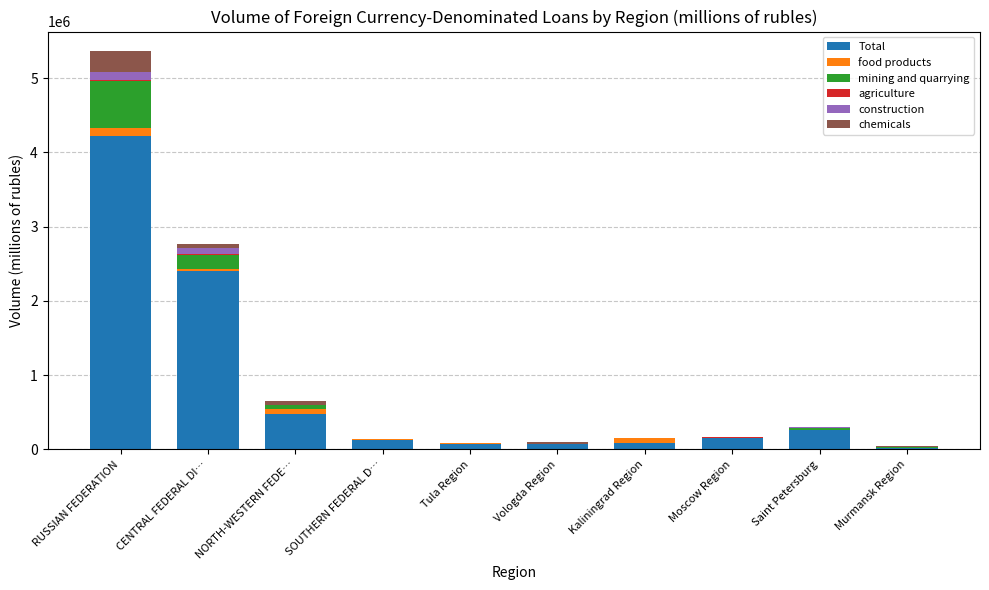

Count the number of categories in the chart.

10